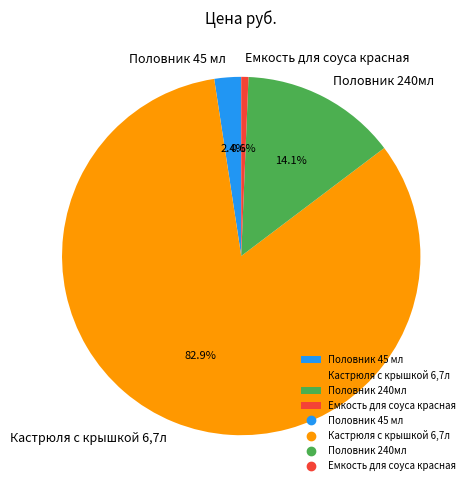

Between Половник 45 мл and Половник 240мл, which is larger?

Половник 240мл